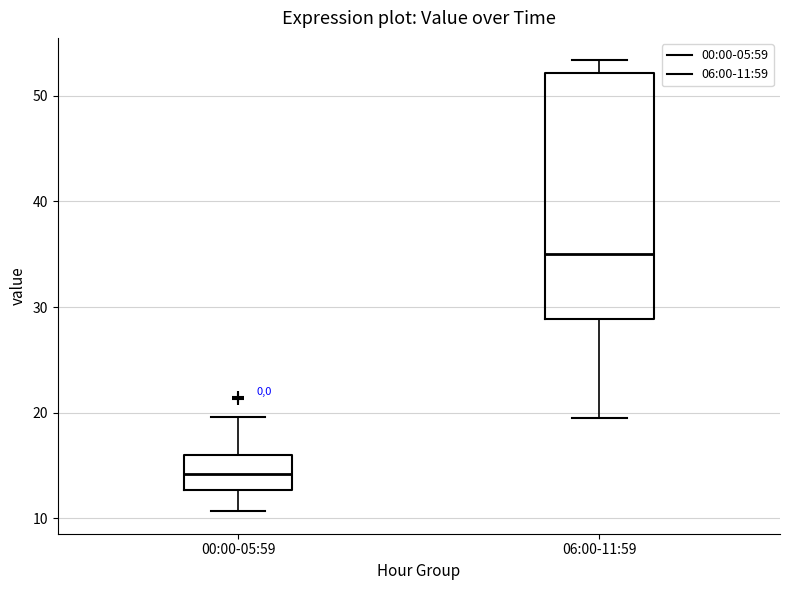

Reading left to right, transcribe this box plot: for each box, give where its median line is, the range the box spans, and where its two whiskers end, as read against the y-axis. The values are not printed on the chart, so give them approximately, as read against the axis.

00:00-05:59: median 14, box 13 to 16, whiskers 11 to 20
06:00-11:59: median 35, box 29 to 52, whiskers 19 to 53